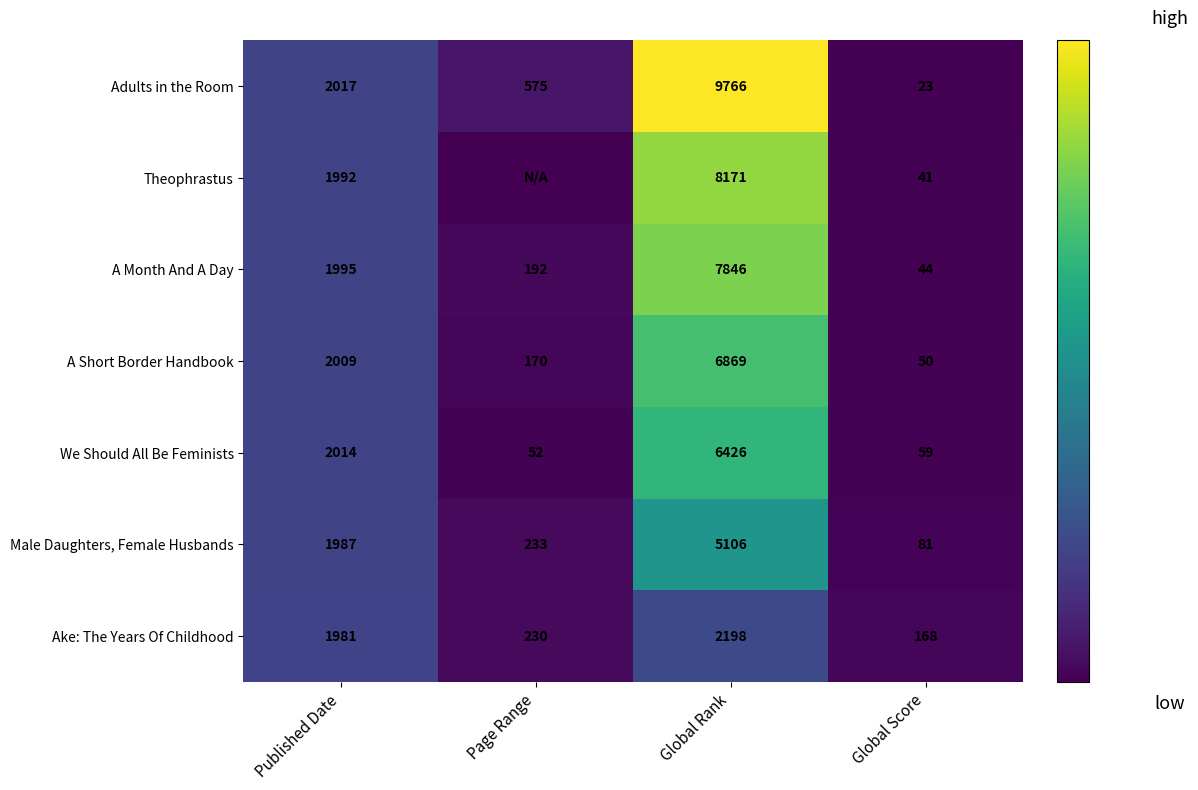

How many categories are shown in the chart?

4